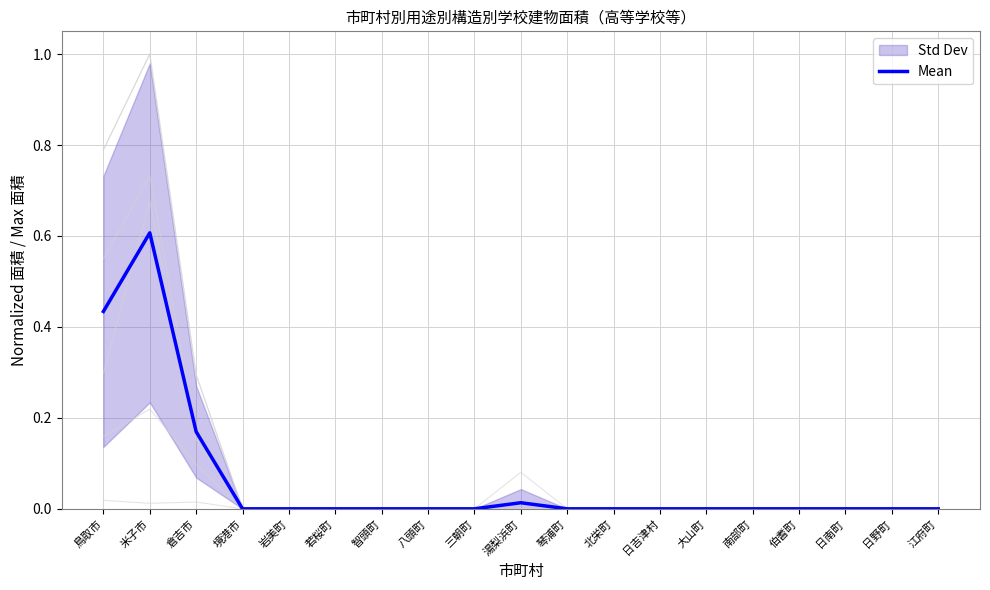

Which label corresponds to the smallest value in the chart?

境港市